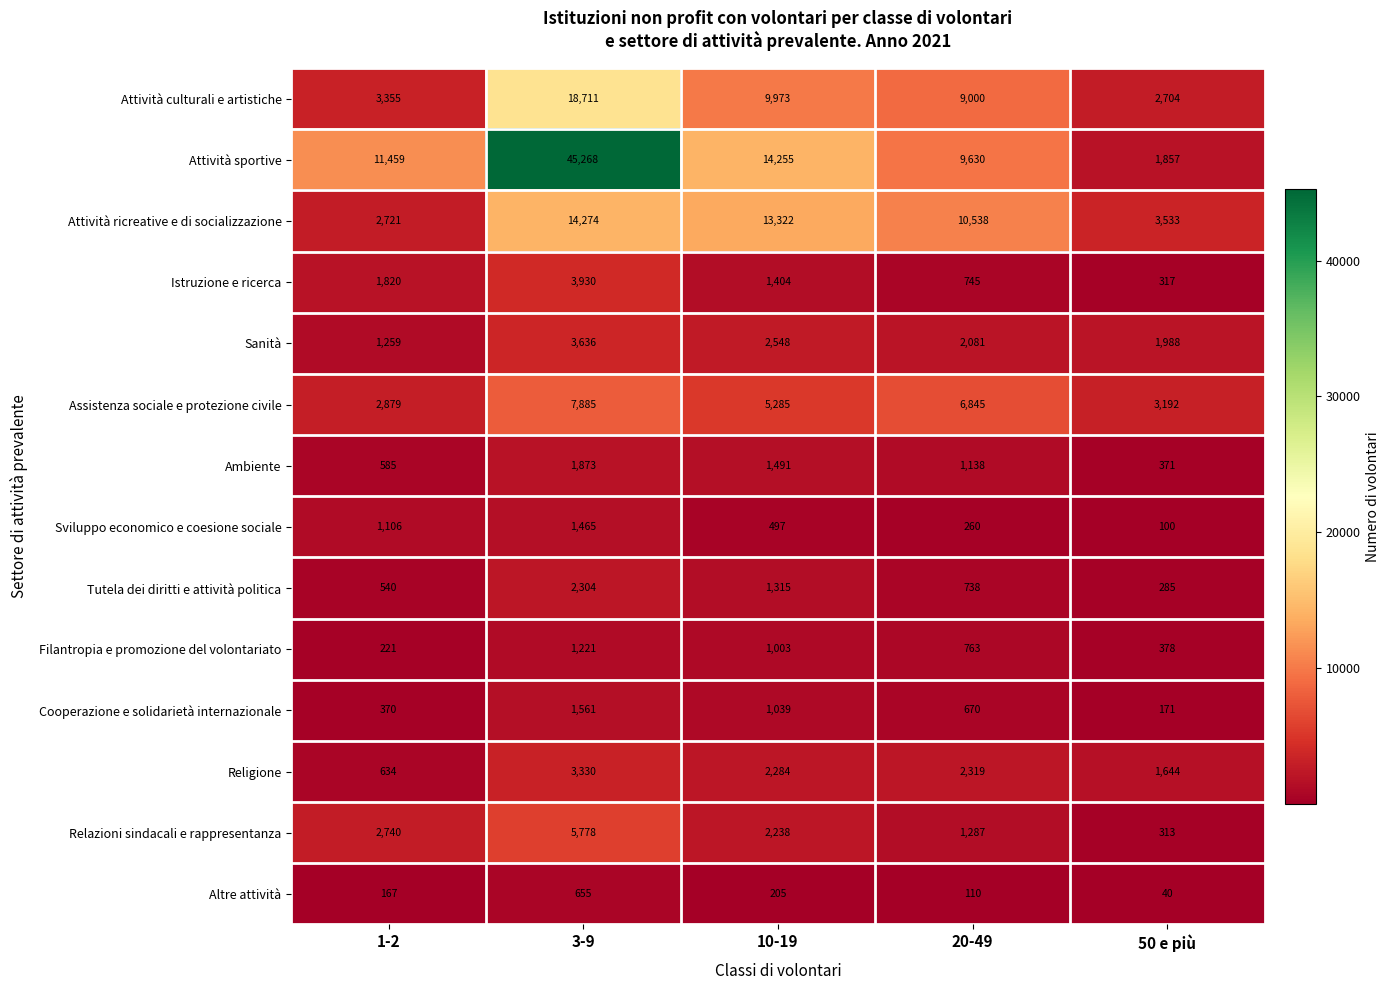

Which series changed the most between 3-9 and 10-19?

Attività sportive